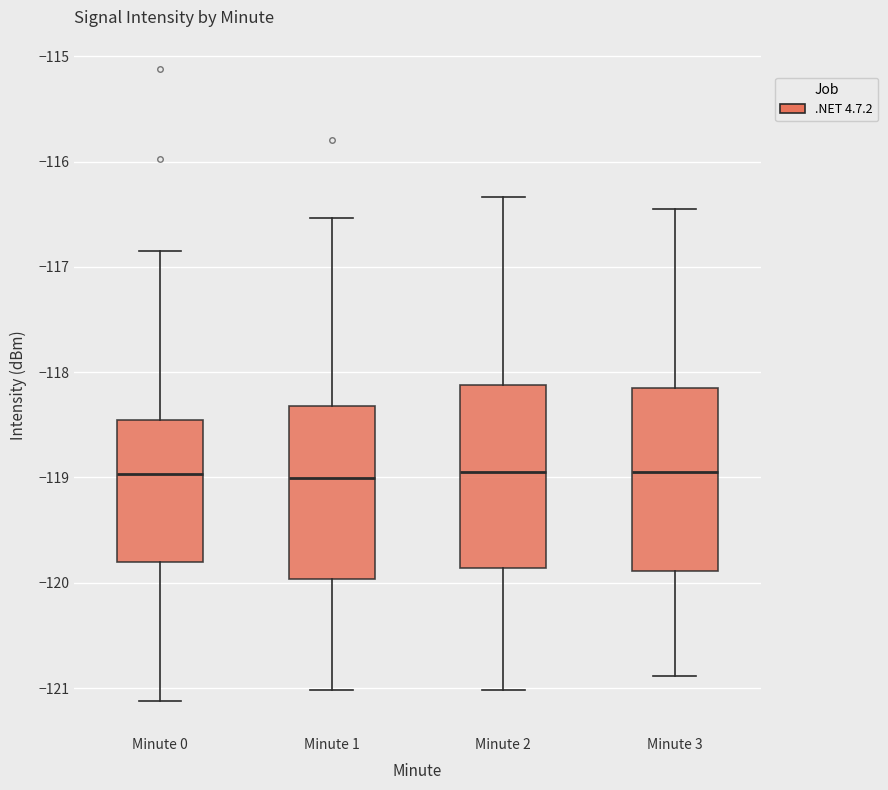

Where is the upper edge of the box for Minute 3 on the y-axis? The values are not printed on the chart, so give them approximately, as read against the axis.

-118.1